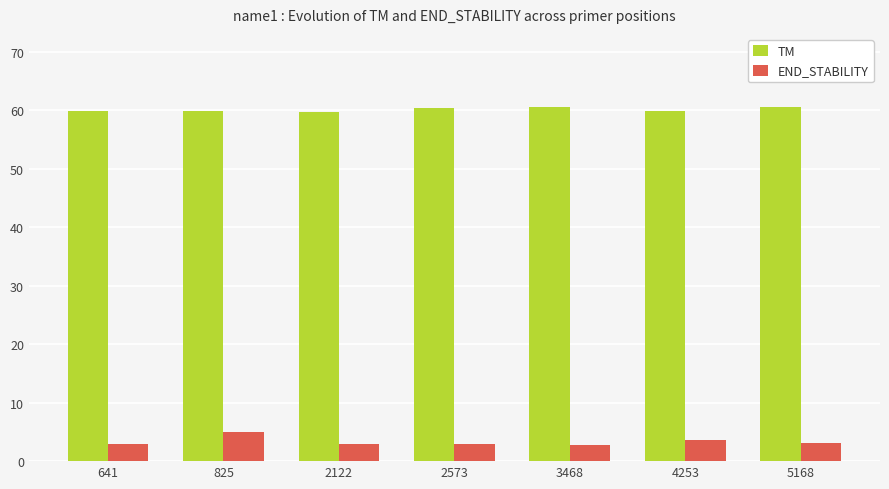

What are all the series names shown in the legend?

TM, END_STABILITY